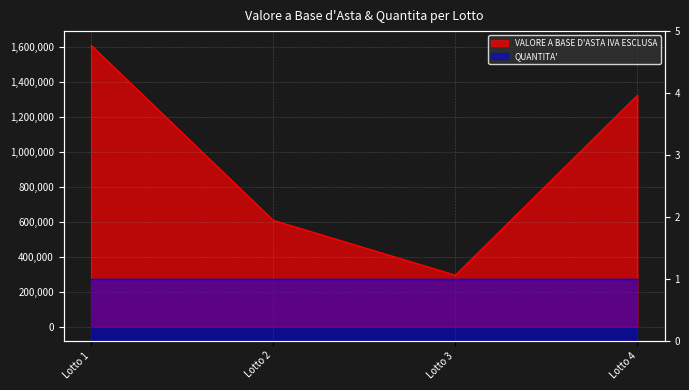

What is the change in value from Lotto 2 to Lotto 3?

-314272